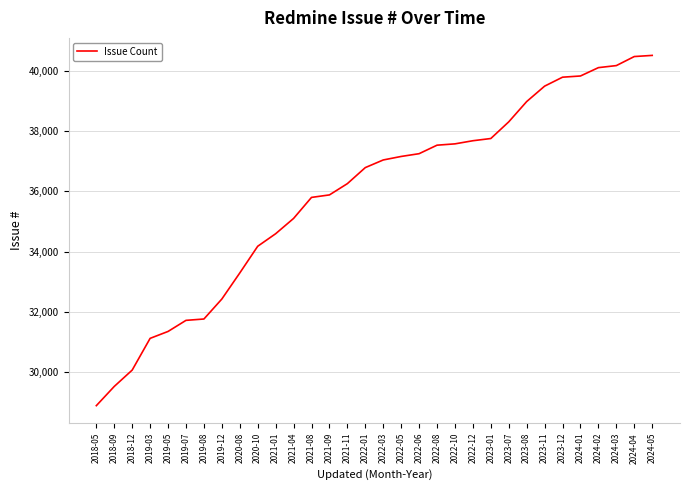

How many lines are shown in the chart?

1